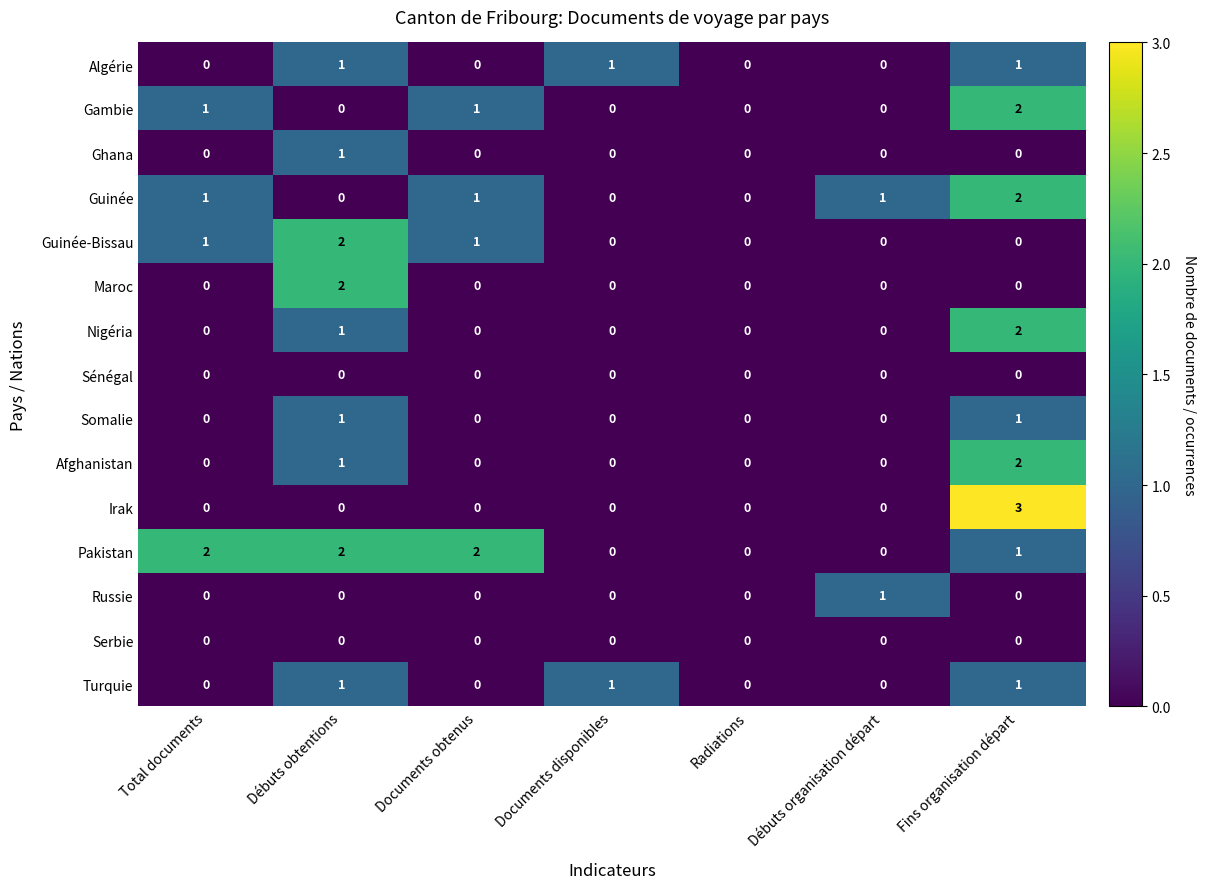

The Maroc series shows 1 at Débuts organisation départ. True or false?

False